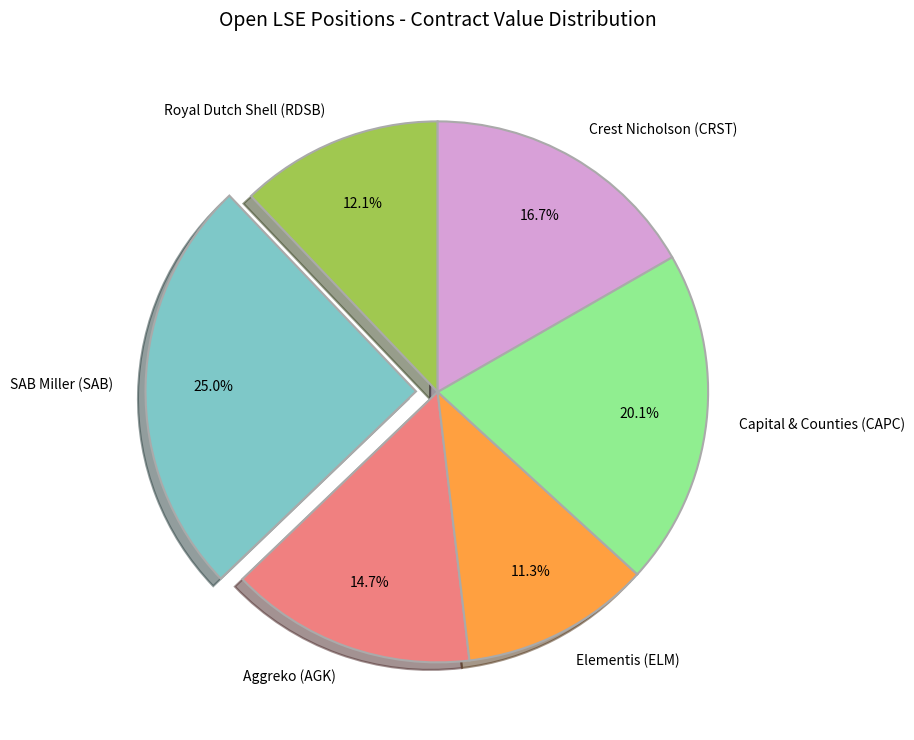

Is Capital & Counties (CAPC) the majority of the pie?

No